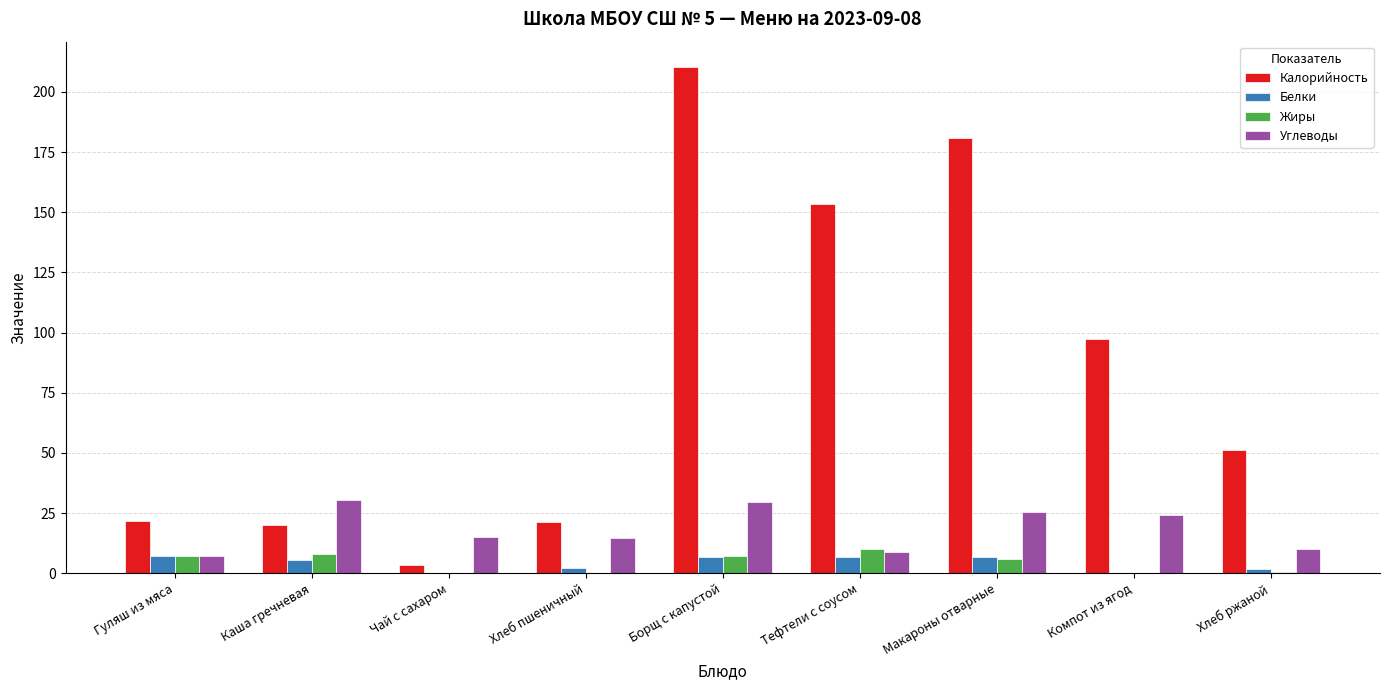

The value of Углеводы at Борщ с капустой is 43.6. True or false?

False